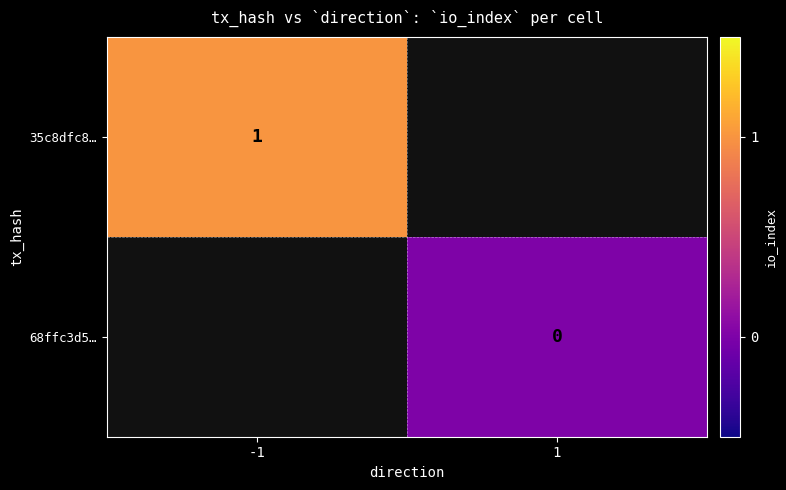

Is it true that 35c8dfc8… equals 1 at -1?

True